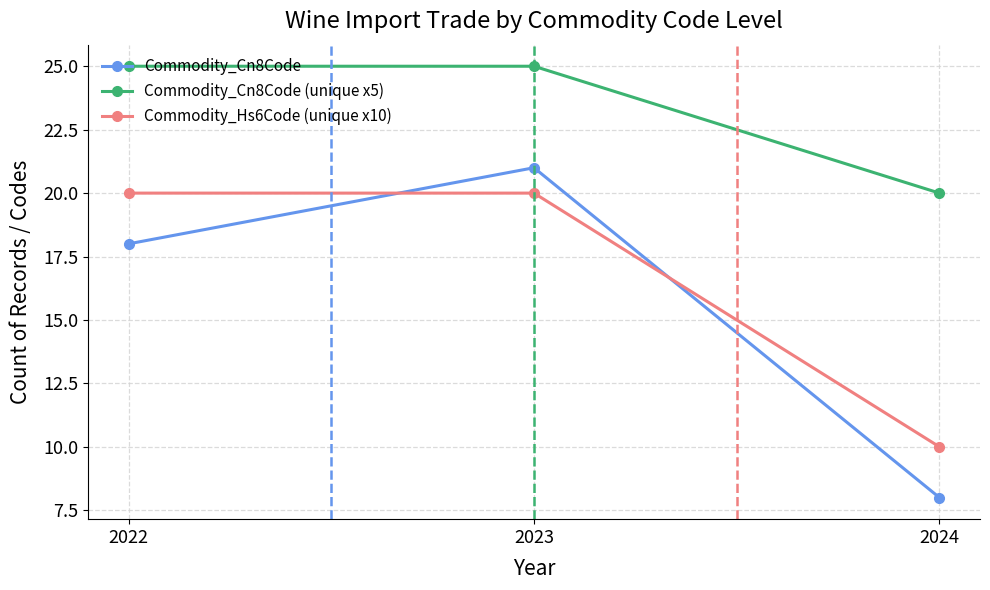

At 2023, list the series in order from smallest to largest.

Commodity_Hs6Code (unique x10), Commodity_Cn8Code, Commodity_Cn8Code (unique x5)